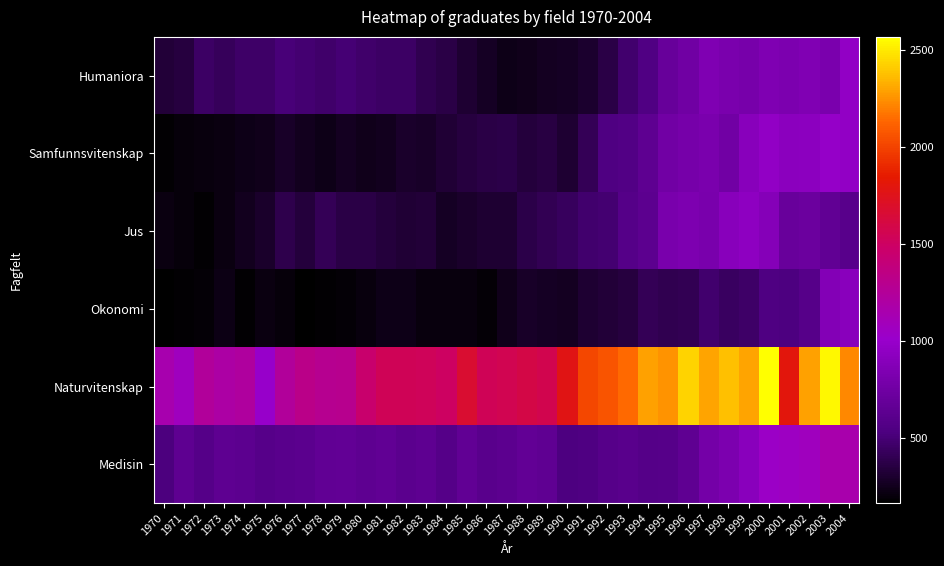

At how many categories does at least one series exceed 1016?

34